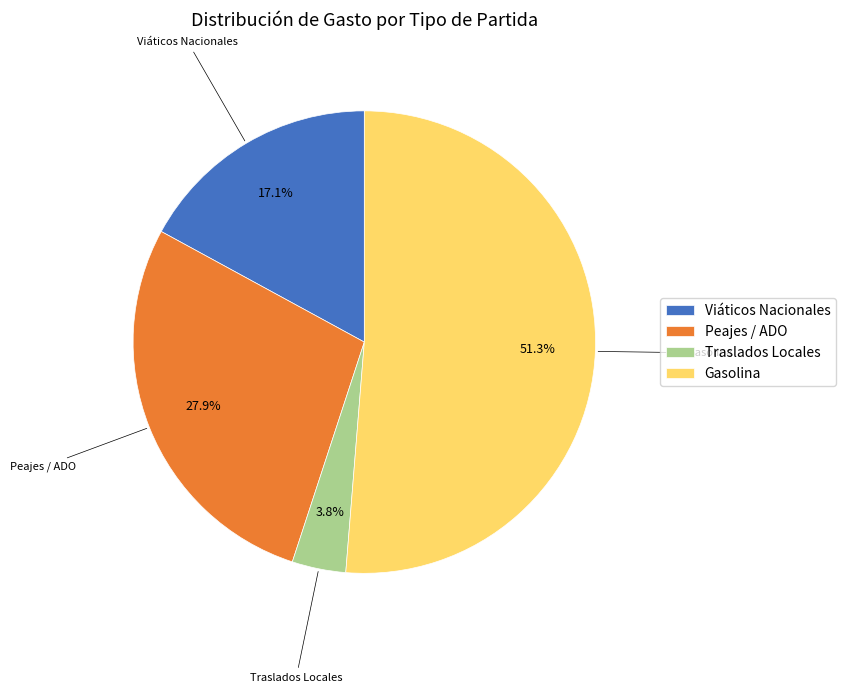

What percentage is the Gasolina slice, to the nearest percent?

51%